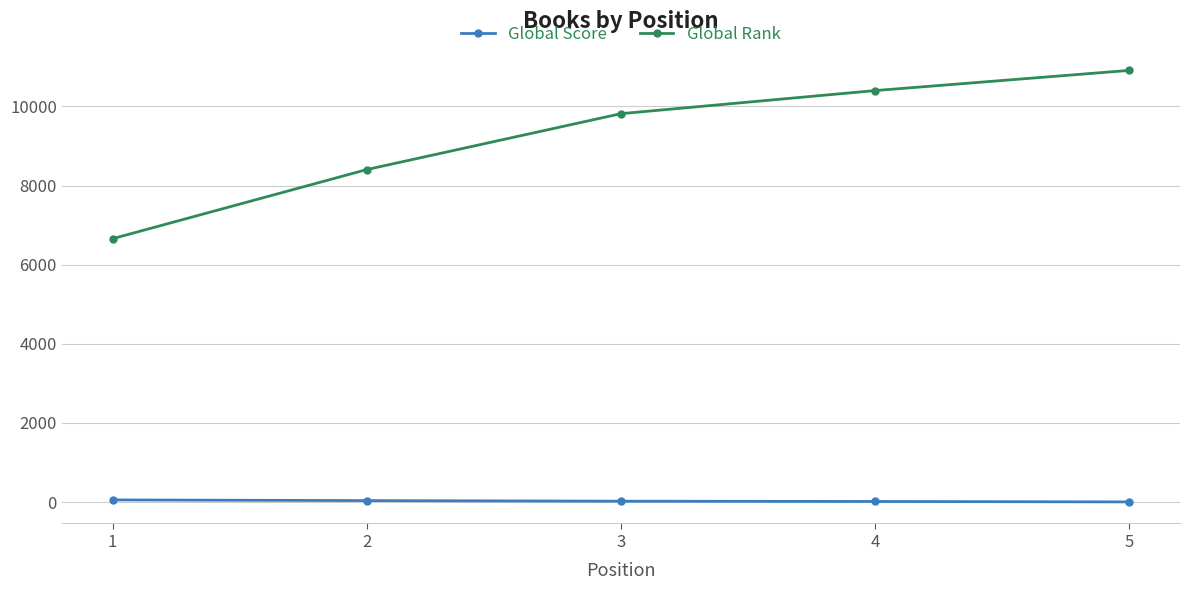

The Global Rank series shows 5504 at 2. True or false?

False